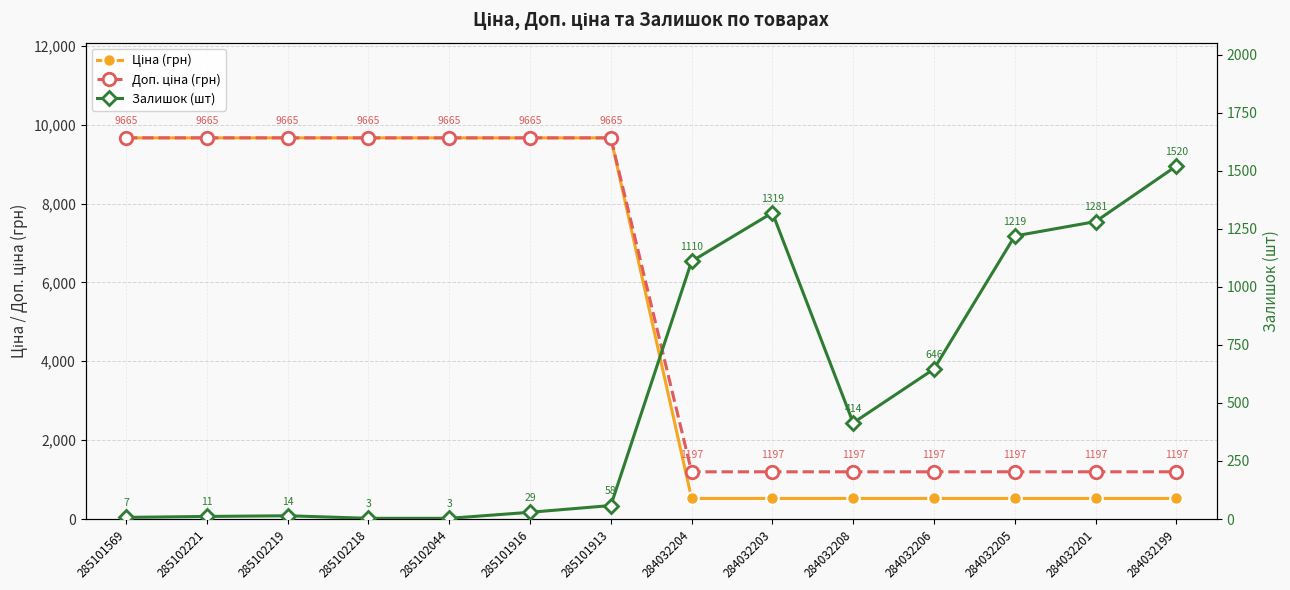

Where is the first local minimum for Залишок (шт)?

284032208